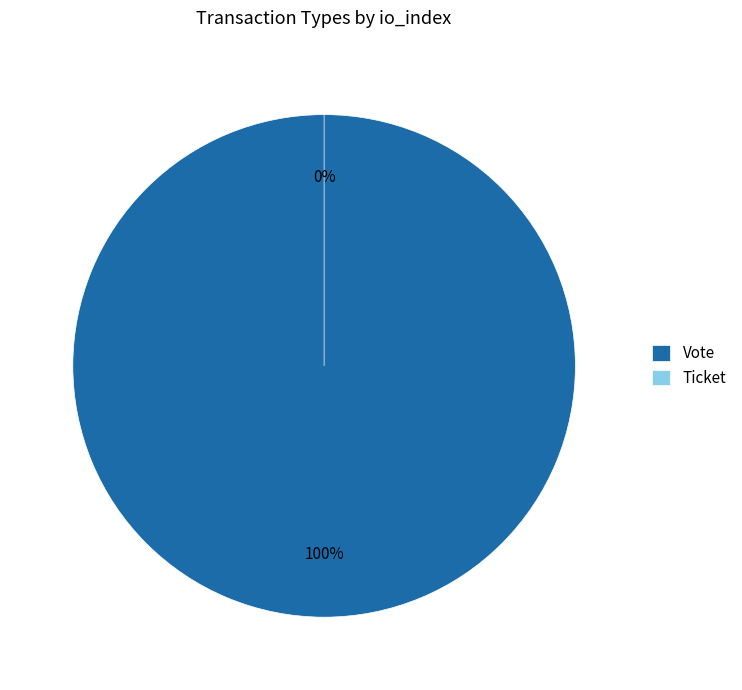

Rank the categories by value from highest to lowest.

Vote, Ticket